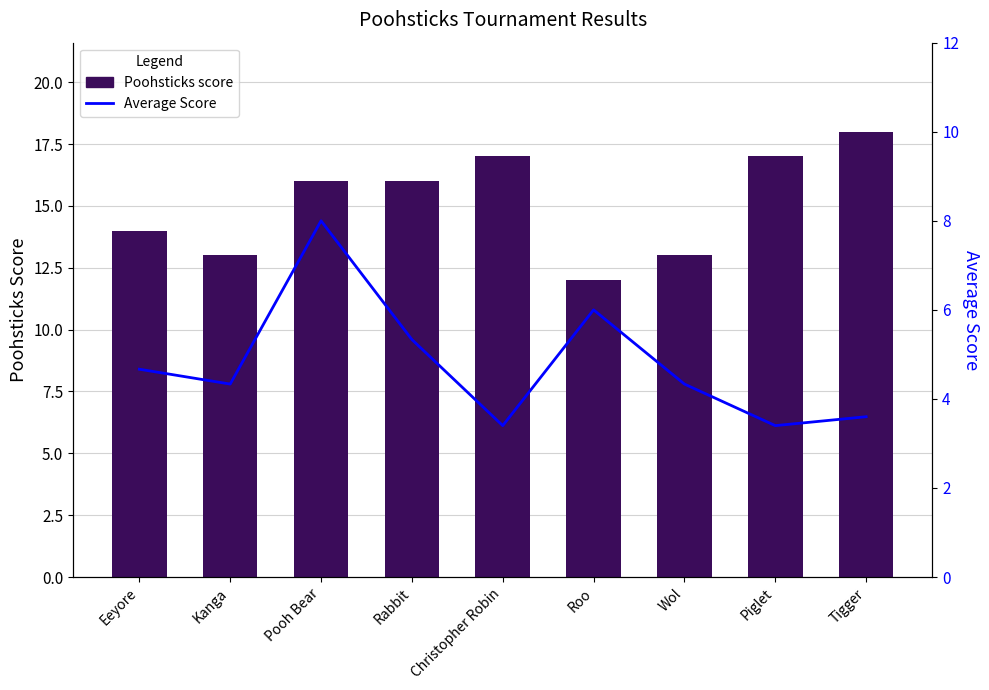

List the series in order of their peak value, lowest first.

Average Score, Poohsticks score